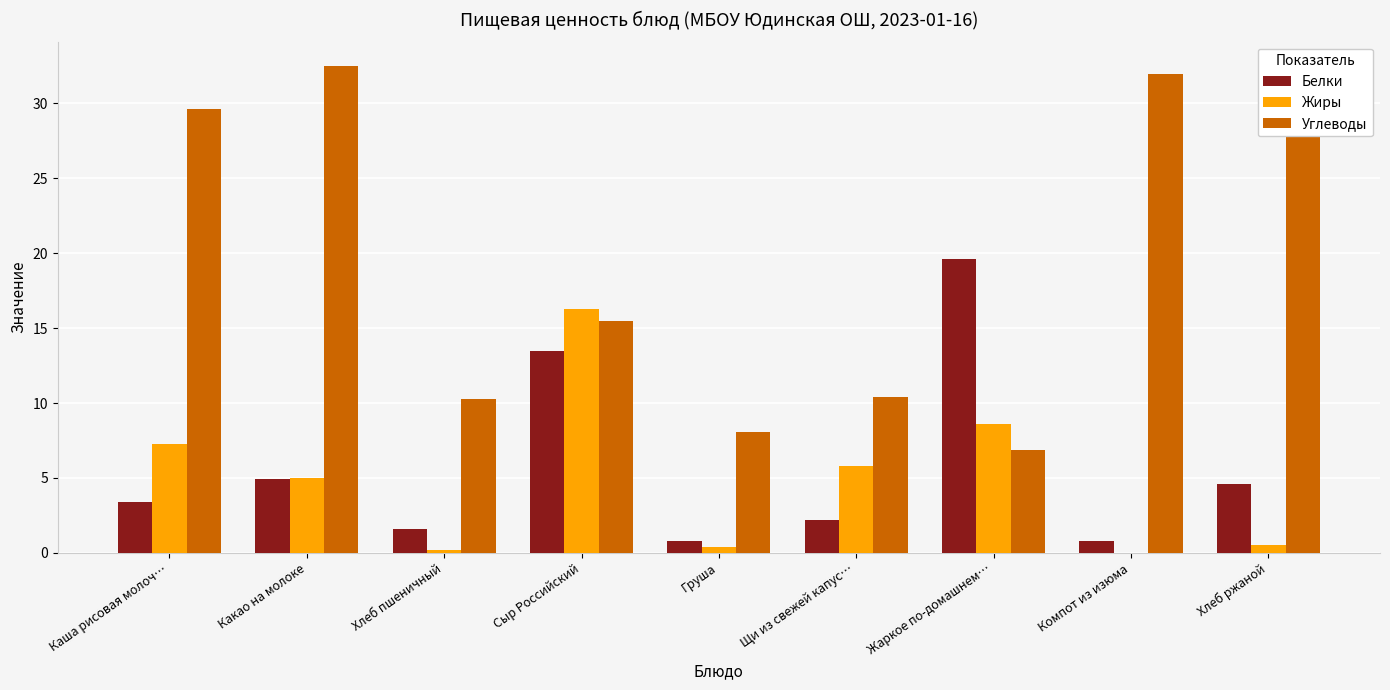

What is the difference between the Жиры values at Сыр Российский and Хлеб ржаной?

15.8